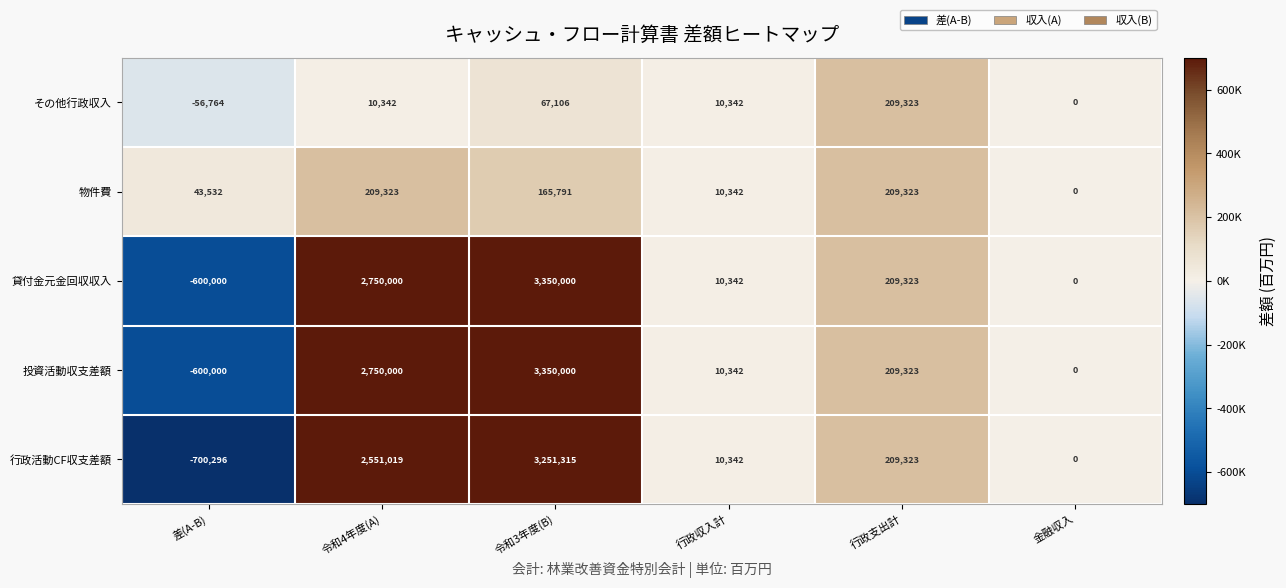

Reading left to right, transcribe all the data shown in this chart.

その他行政収入: -56764	10342	67106	10342	209323	0
物件費: 43532	209323	165791	10342	209323	0
貸付金元金回収収入: -600000	2750000	3350000	10342	209323	0
投資活動収支差額: -600000	2750000	3350000	10342	209323	0
行政活動CF収支差額: -700296	2551019	3251315	10342	209323	0